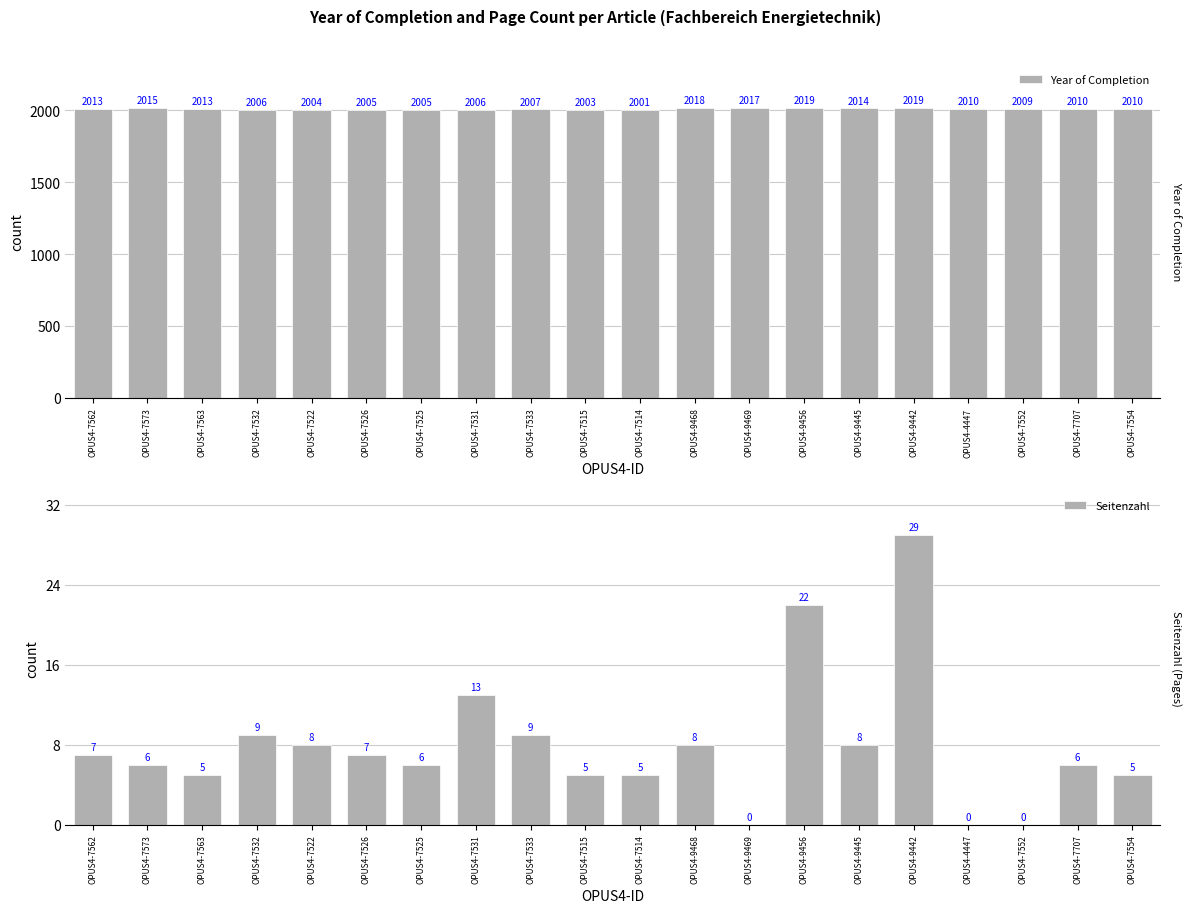

Reading right to left, extract all data points from this chart.

Year of Completion: 2010	2010	2009	2010	2019	2014	2019	2017	2018	2001	2003	2007	2006	2005	2005	2004	2006	2013	2015	2013
Seitenzahl: 5	6	0	0	29	8	22	0	8	5	5	9	13	6	7	8	9	5	6	7